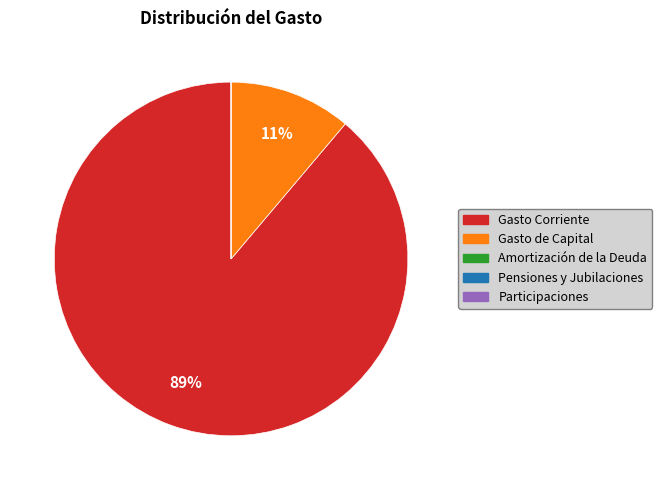

Does Gasto Corriente represent more than half of the total?

Yes